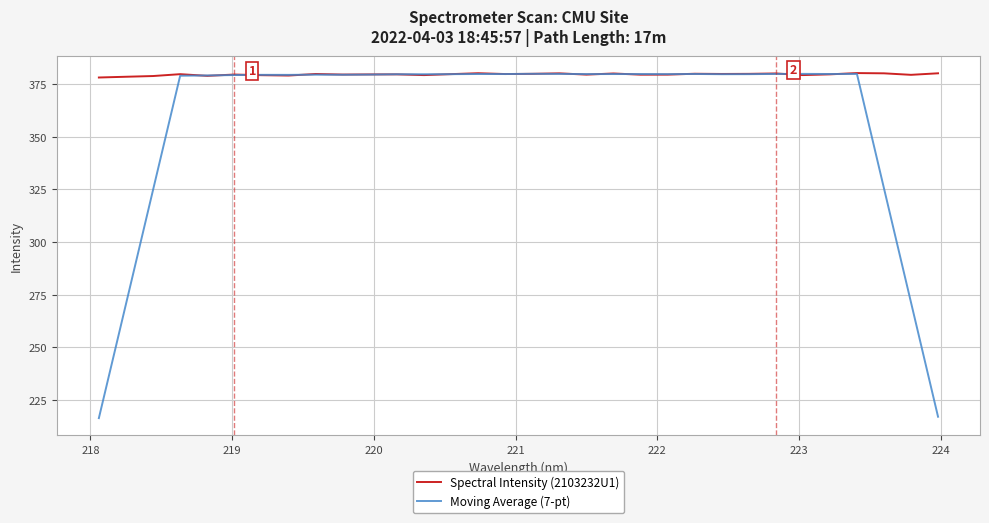

What is the highest value of the Moving Average (7-pt) series?

379.8